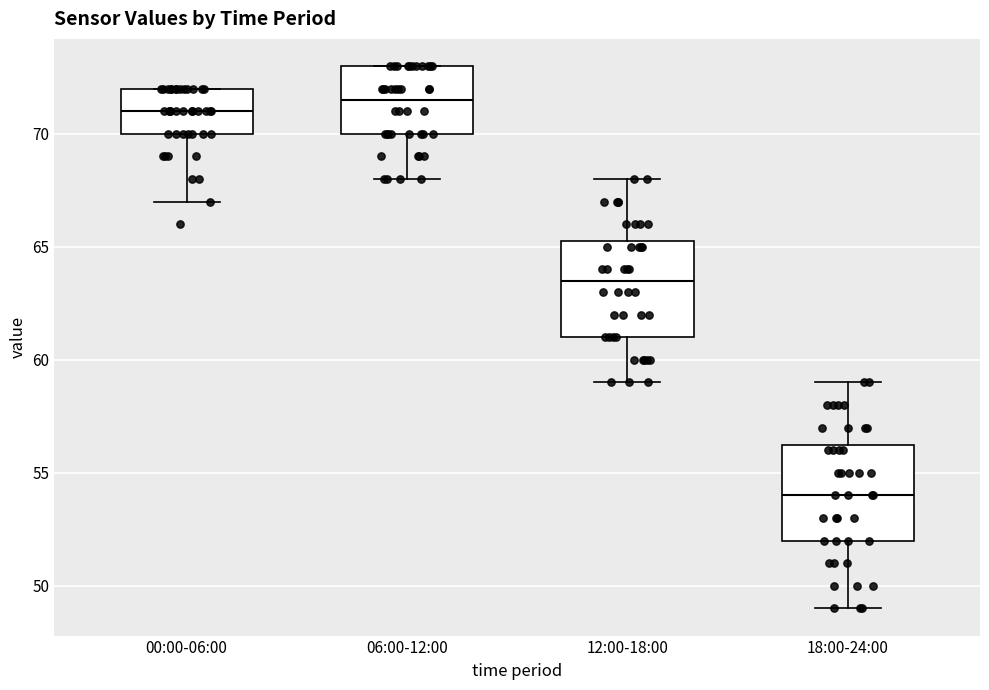

Reading left to right, transcribe this box plot: for each box, give where its median line is, the range the box spans, and where its two whiskers end, as read against the y-axis. The values are not printed on the chart, so give them approximately, as read against the axis.

00:00-06:00: median 71.0, box 70.0 to 72.0, whiskers 67.0 to 72.0
06:00-12:00: median 71.5, box 70.0 to 73.0, whiskers 68.0 to 73.0
12:00-18:00: median 63.5, box 61.0 to 65.5, whiskers 59.0 to 68.0
18:00-24:00: median 54.0, box 52.0 to 56.5, whiskers 49.0 to 59.0